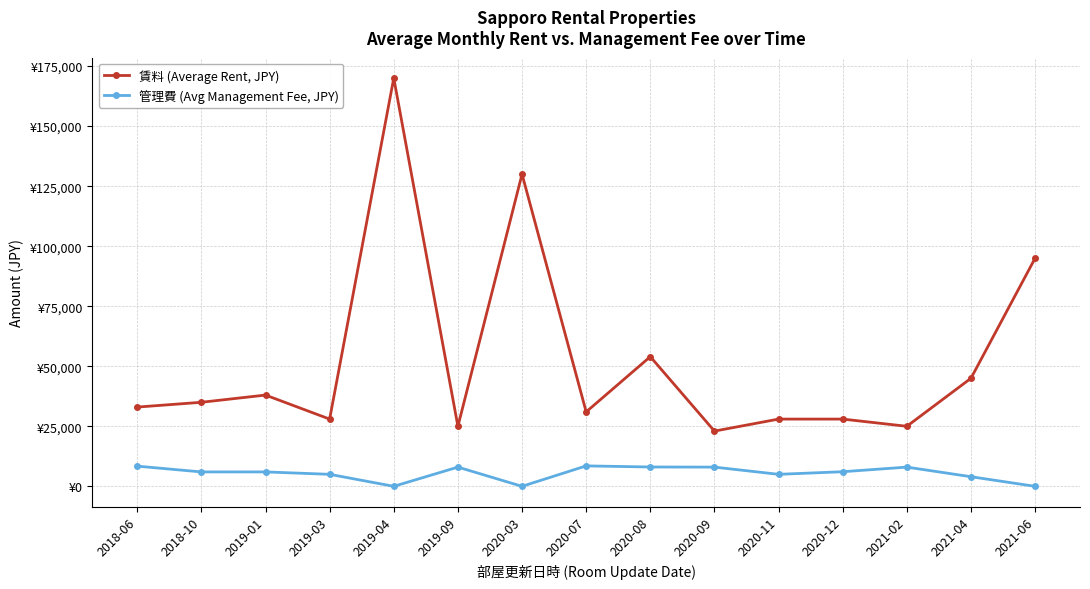

What are all the series names shown in the legend?

賃料 (Average Rent, JPY), 管理費 (Avg Management Fee, JPY)